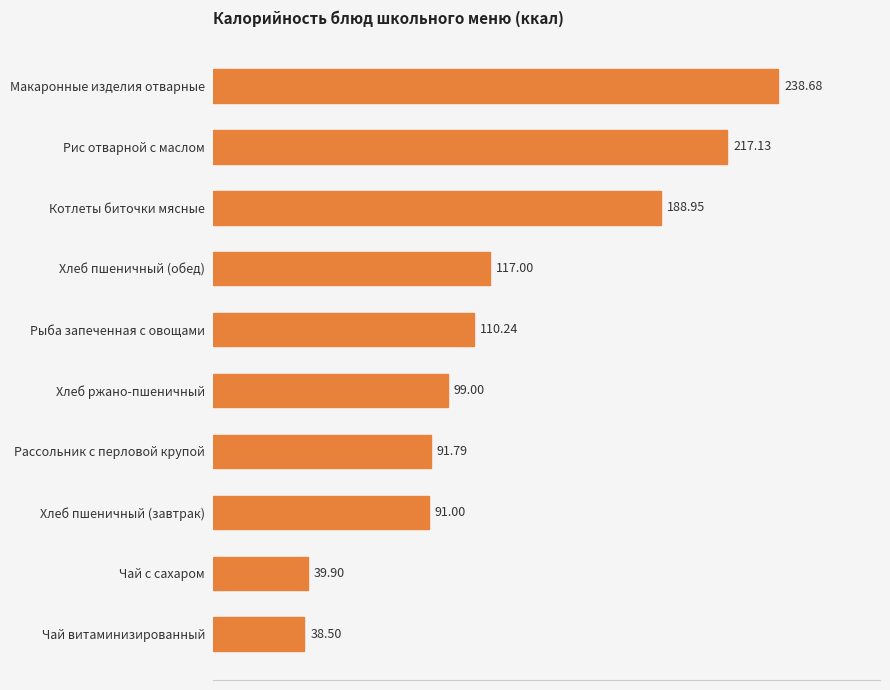

What is the ratio of the value at Чай с сахаром to the value at Хлеб ржано-пшеничный?

0.4